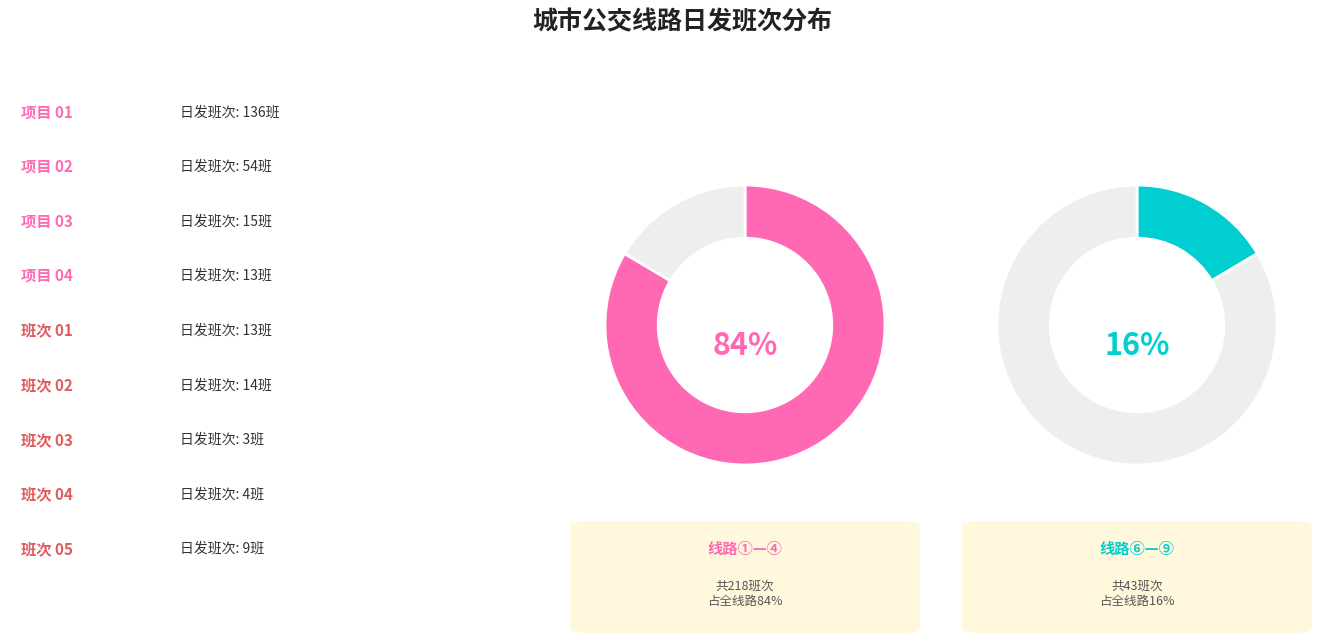

Is it true that ④路 is 5% of the pie?

True